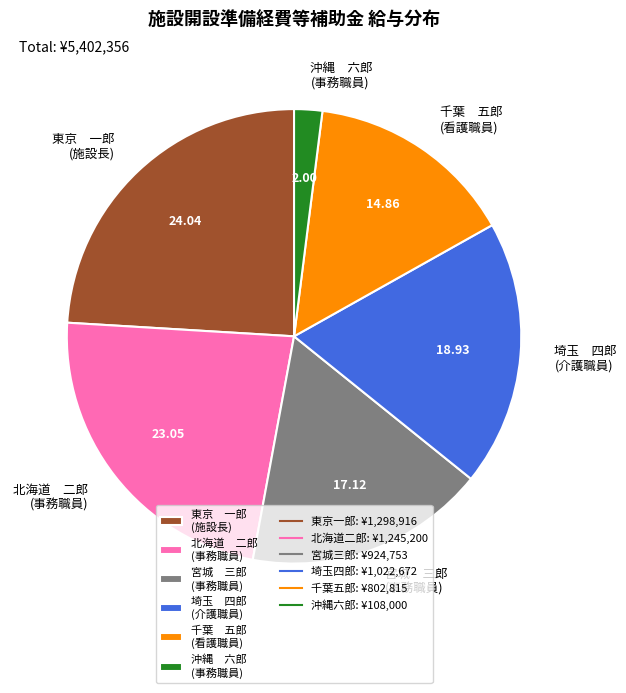

What is the largest slice in the pie chart?

東京 一郎 (施設長)